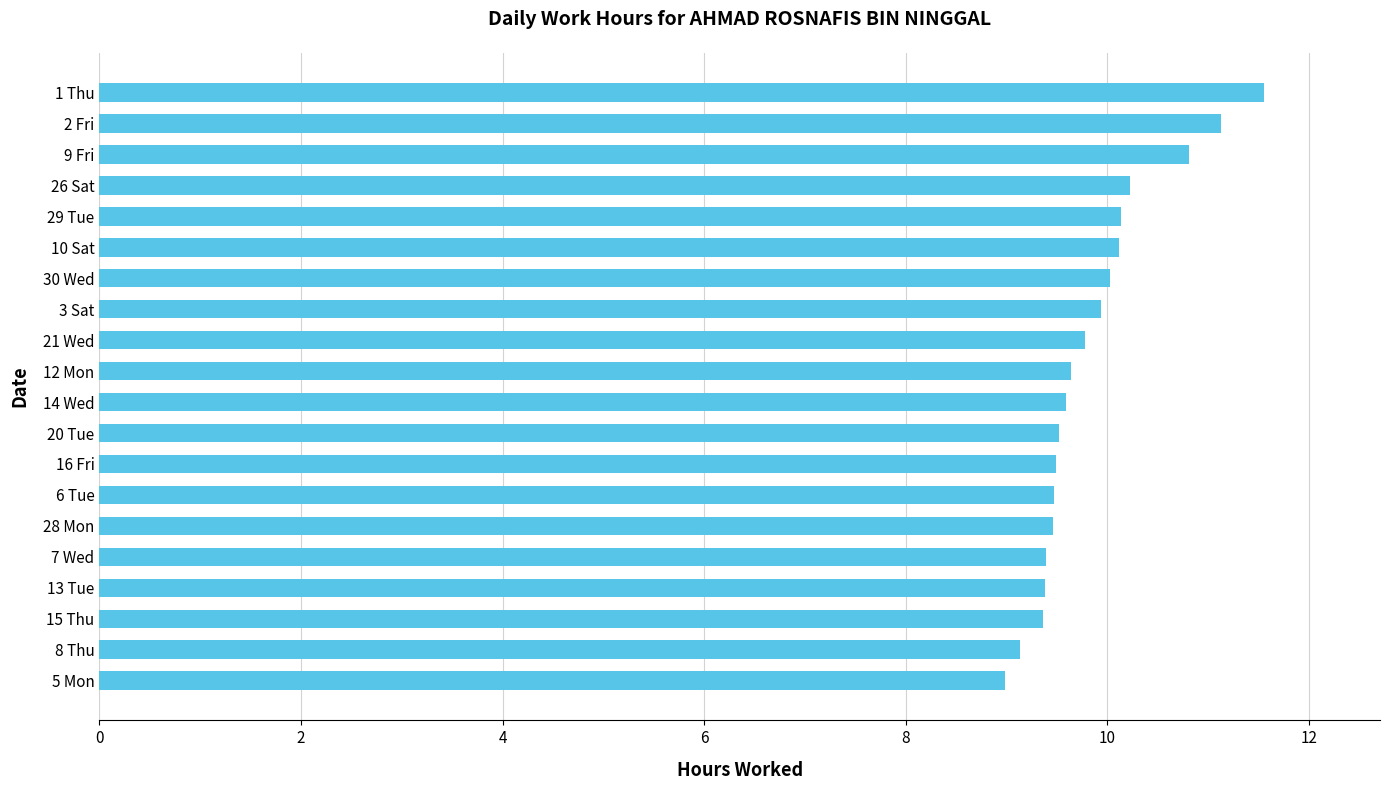

Between 30 Wed and 13 Tue, which is larger?

30 Wed